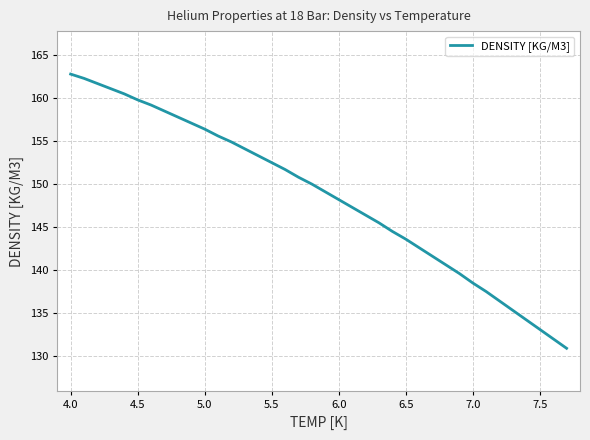

What is the minimum value shown in the chart?

130.9